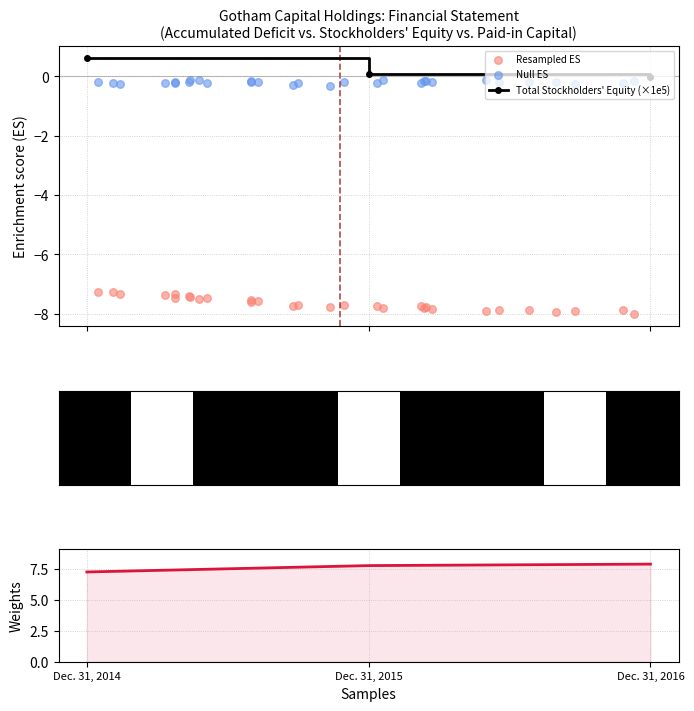

Which series has the largest total across all categories?

Total Stockholders' Equity